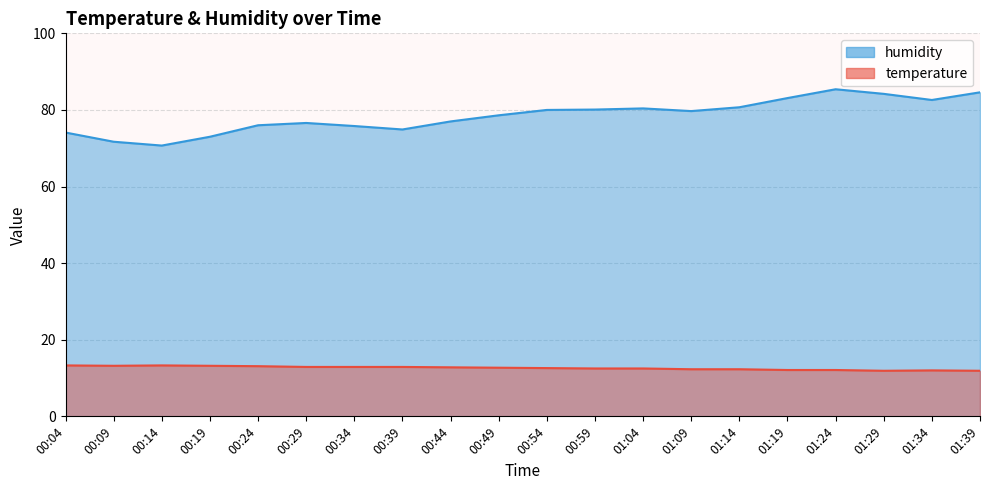

What is the label of the 10th point from the right?

00:54